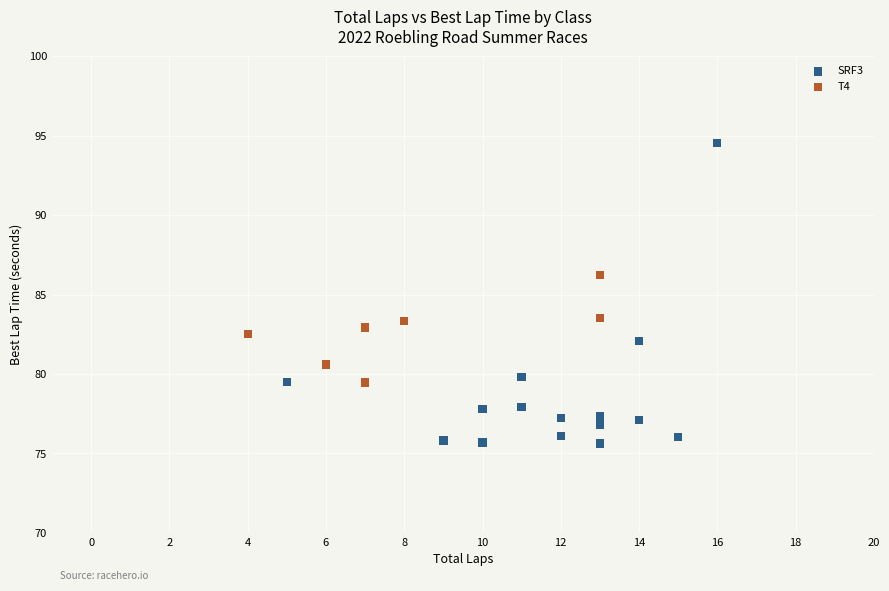

Which series contains the lowest Y value?

SRF3